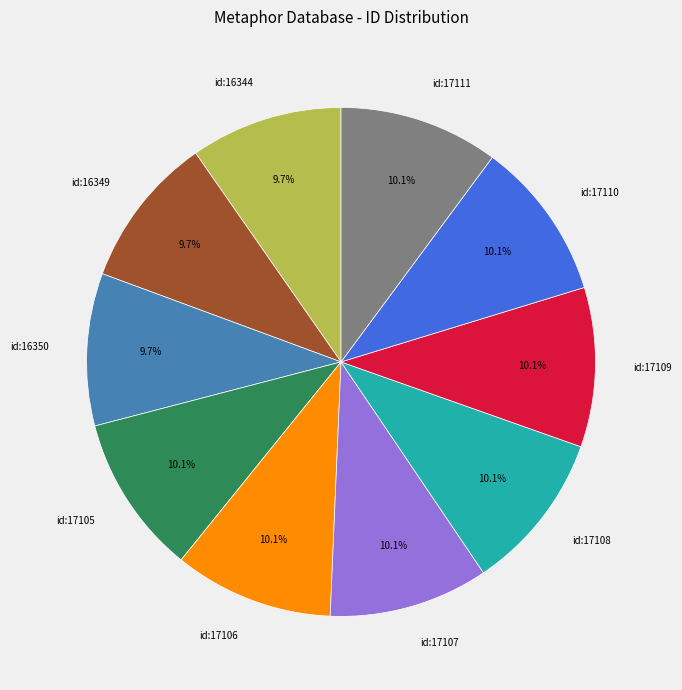

Do id:17108 and id:17111 together represent more than half of the pie?

No